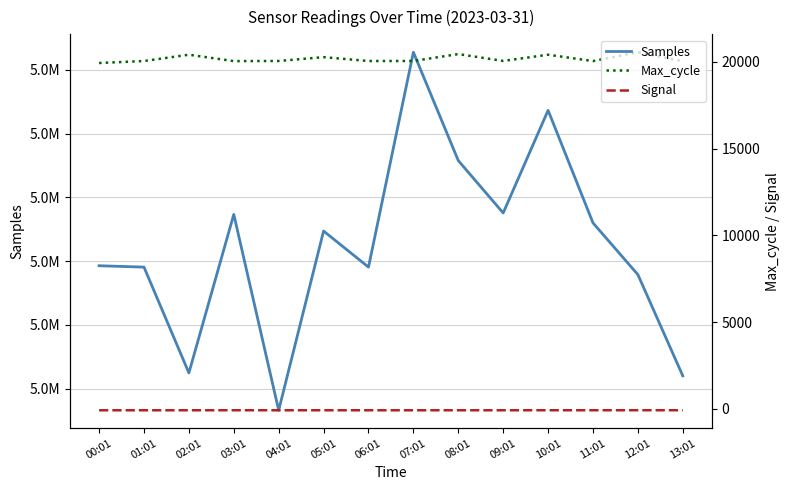

What position from the right is 00:01?

14